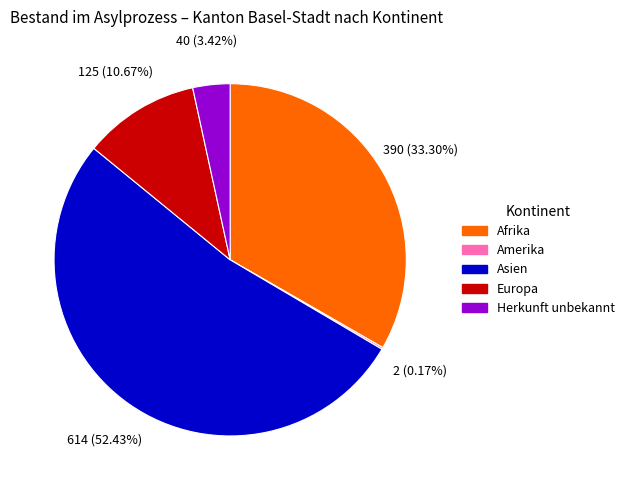

To the nearest percent, what portion does Herkunft unbekannt represent?

3%